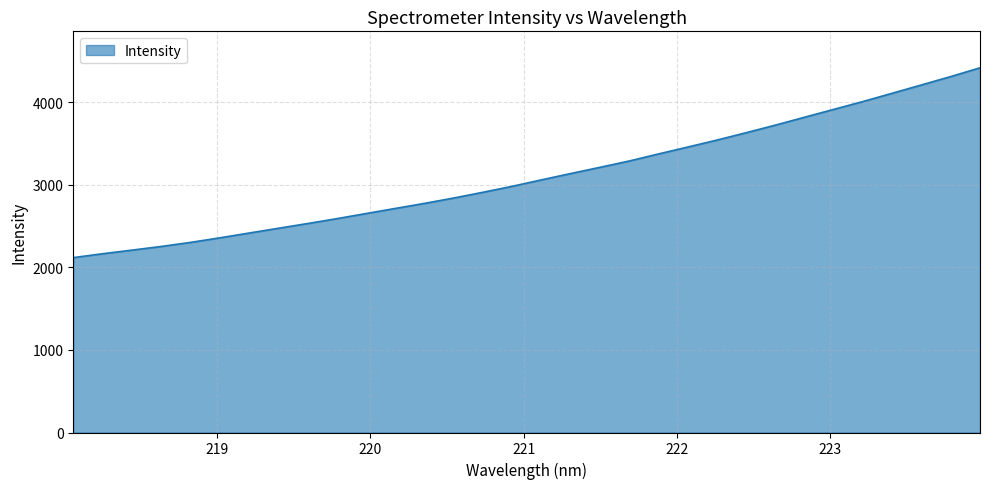

How many values exceed 3059?

16